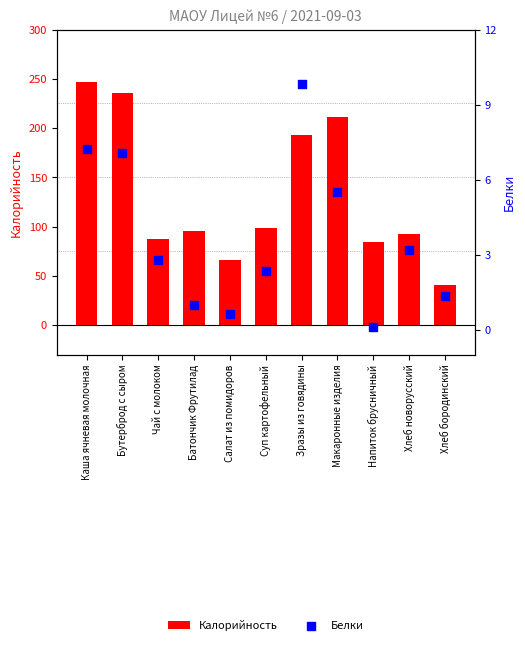

Which series contains the highest Y value?

Калорийность